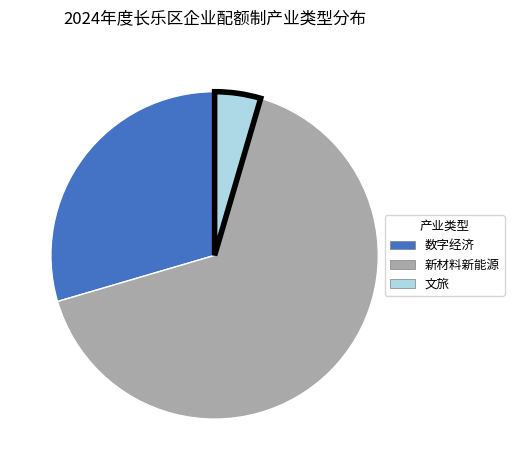

What is the smallest slice in the pie chart?

文旅